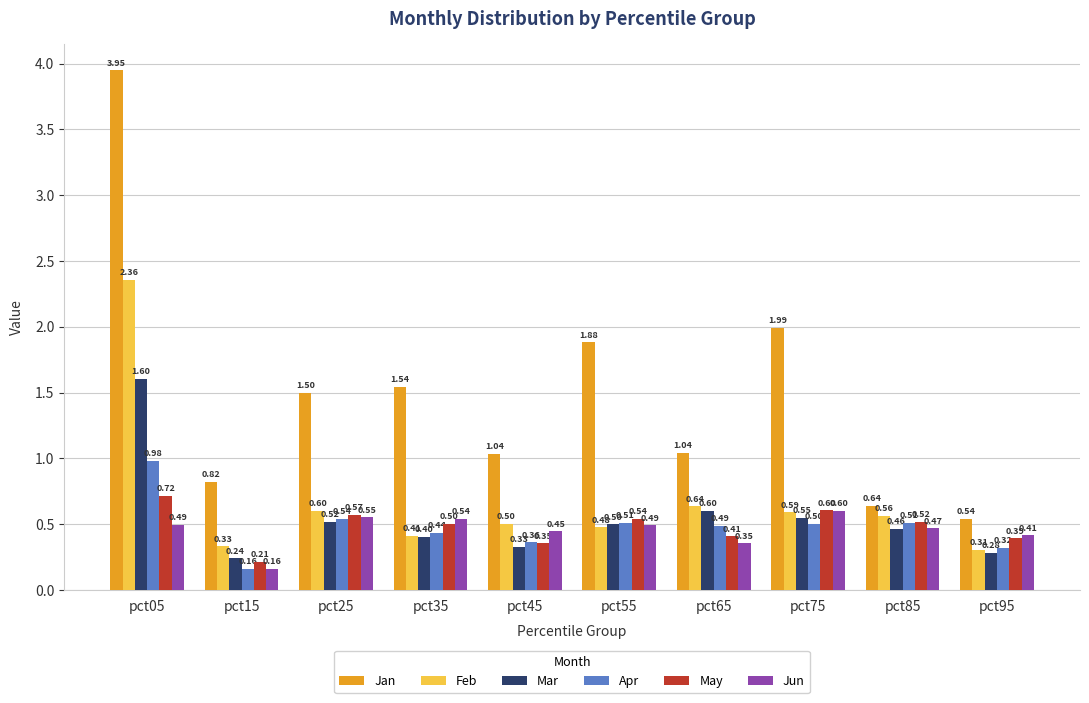

At how many categories does at least one series exceed 2?

1